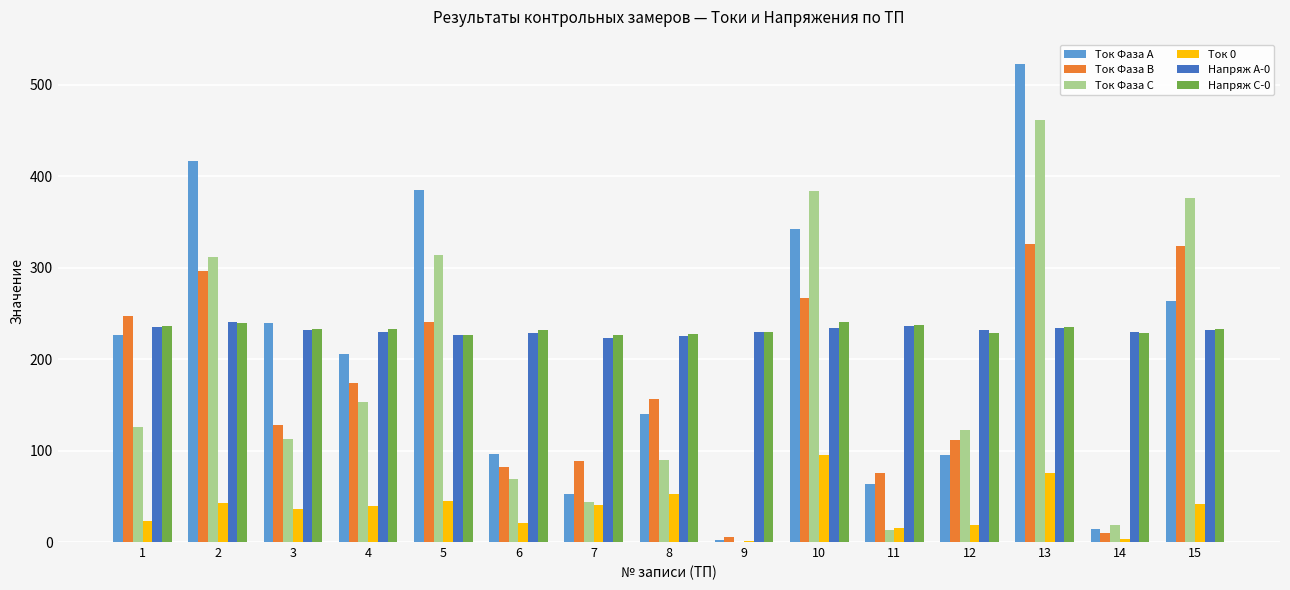

Does the chart contain stacked bars?

No